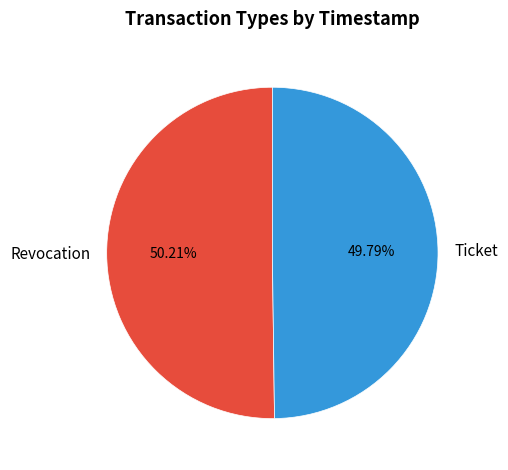

How many segments does this pie chart have?

2